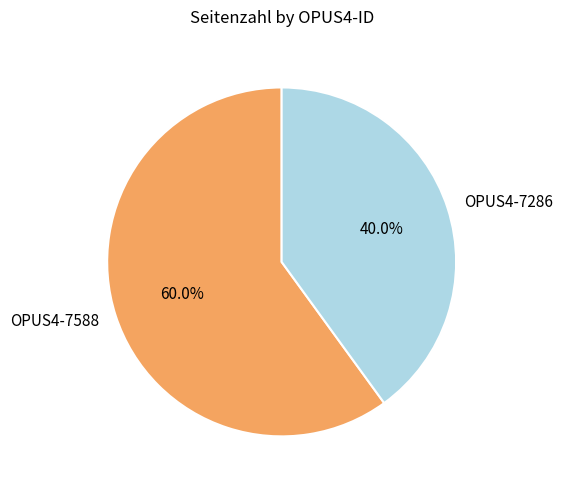

How many slices are in this pie chart?

2